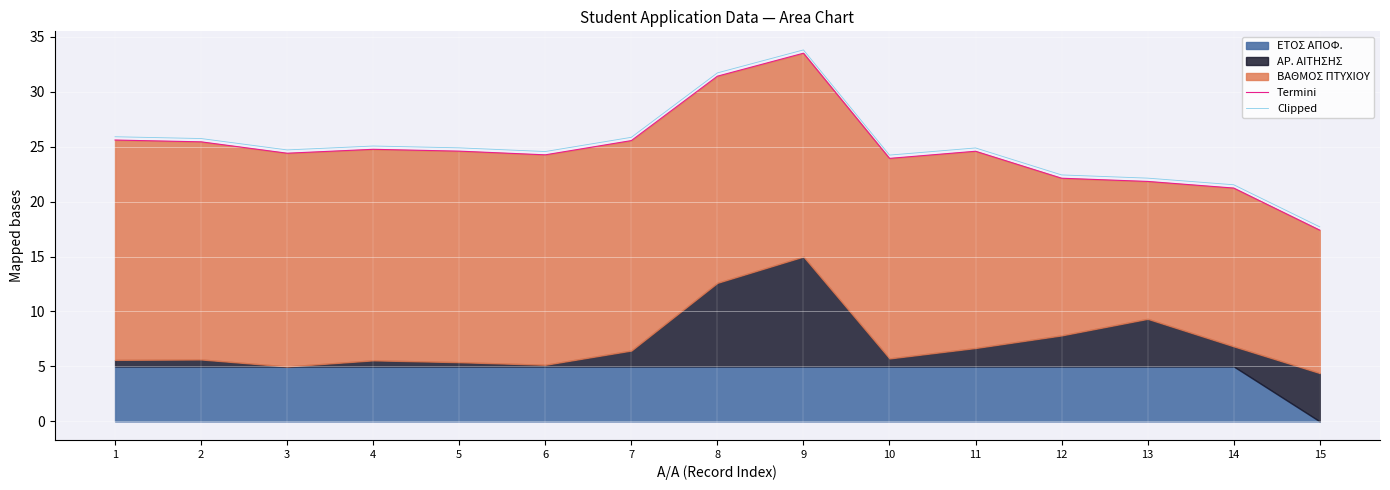

Reading left to right, extract all data points from this chart.

Termini: 1=25.6	2=25.4	3=24.4	4=24.8	5=24.6	6=24.3	7=25.5	8=31.4	9=33.5	10=23.9	11=24.6	12=22.1	13=21.8	14=21.2	15=17.4
Clipped: 1=25.9	2=25.7	3=24.7	4=25.1	5=24.9	6=24.6	7=25.8	8=31.7	9=33.8	10=24.2	11=24.9	12=22.4	13=22.1	14=21.5	15=17.7